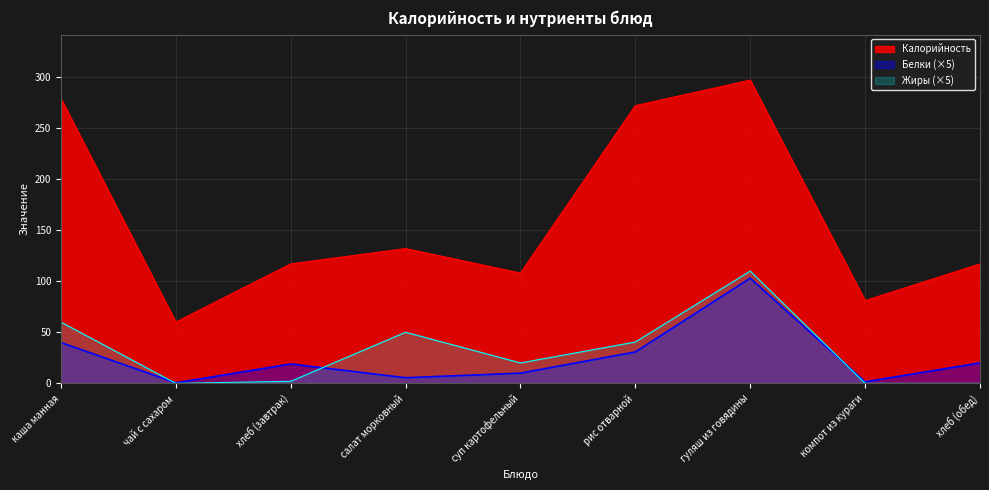

How many interior local peaks does the Калорийность series have?

2